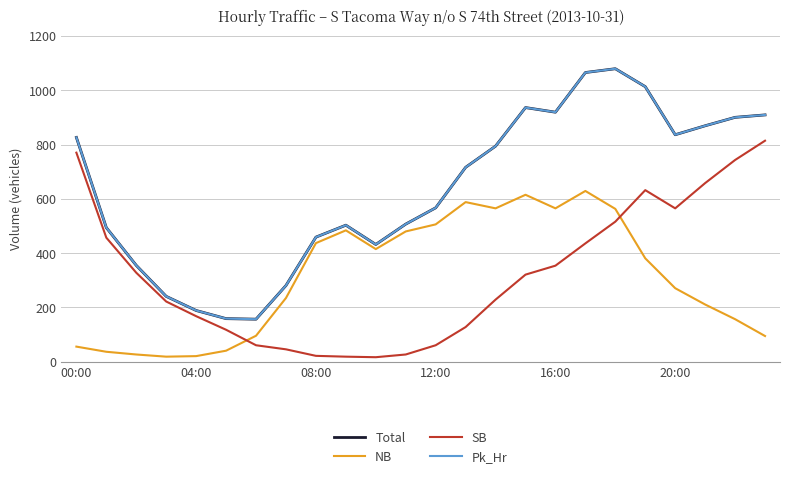

Is this an area chart (filled region under the line)?

No